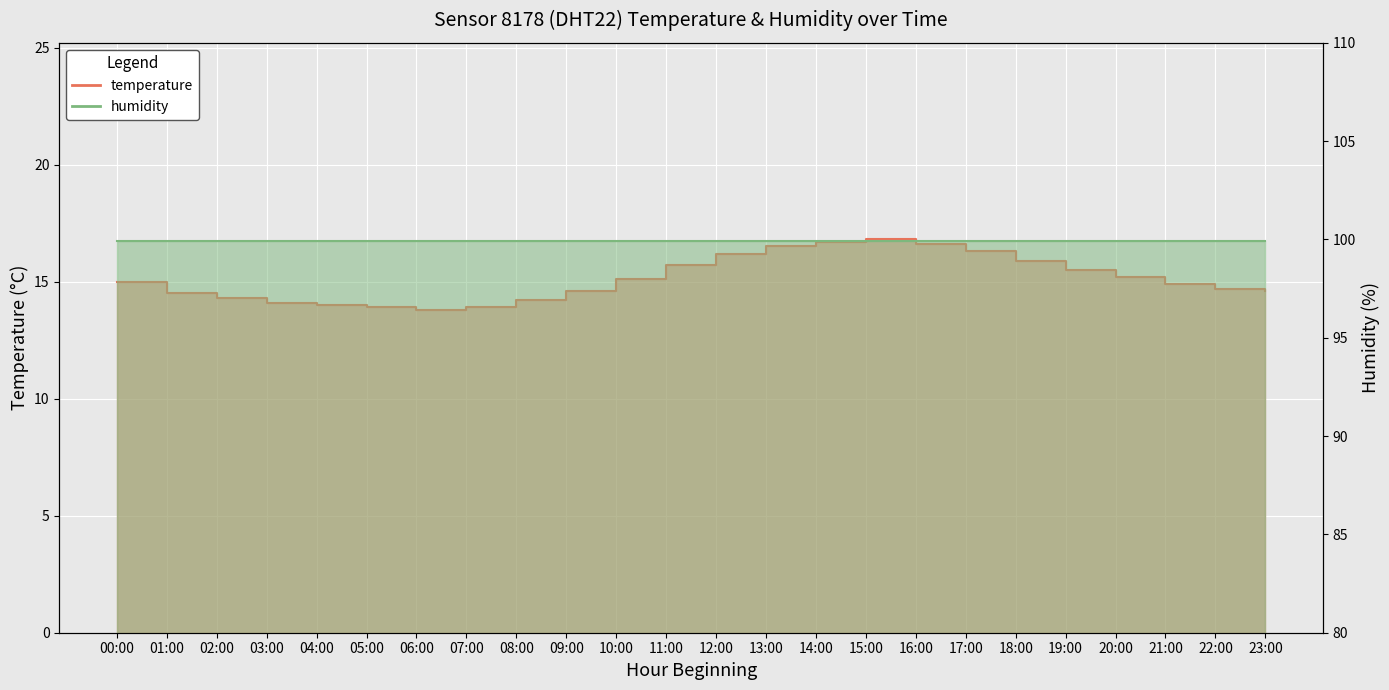

How many points are higher than both their immediate neighbors (excluding endpoints)?

1